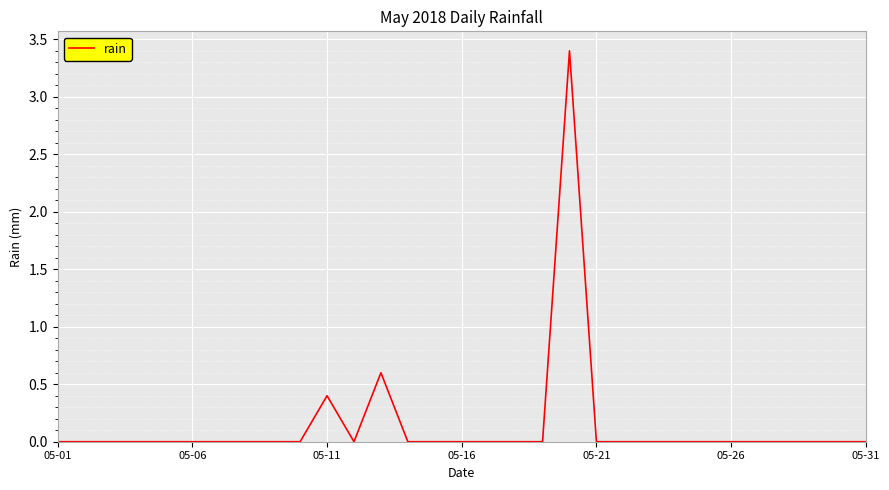

What is the greatest value displayed?

3.4